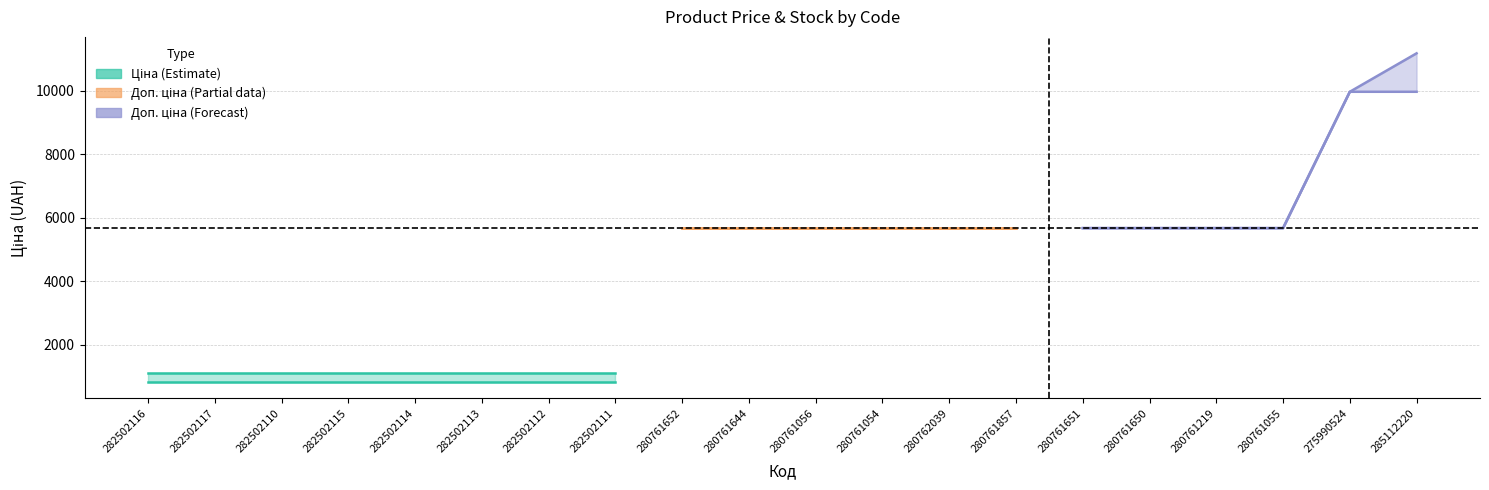

True or false: Ціна and Доп. ціна cross at least once.

False